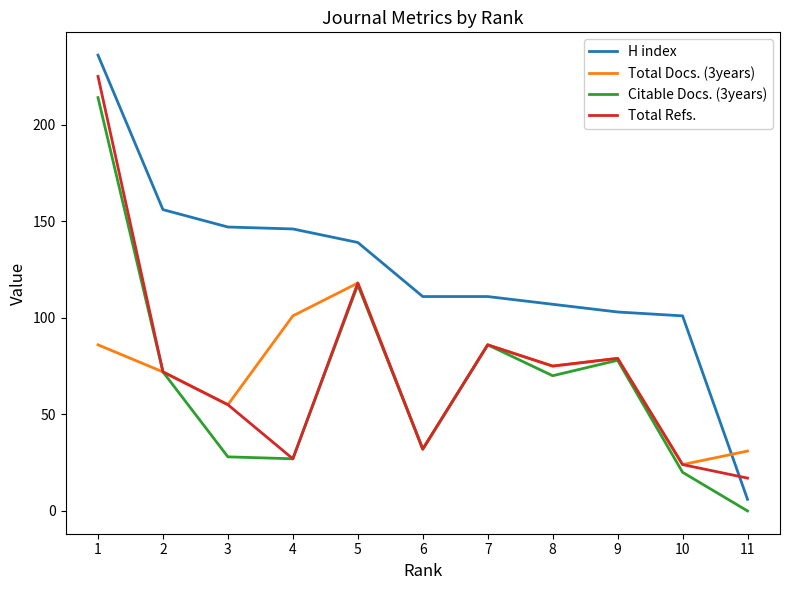

After their last crossing, which series has the higher values: Total Refs. or H index?

Total Refs.